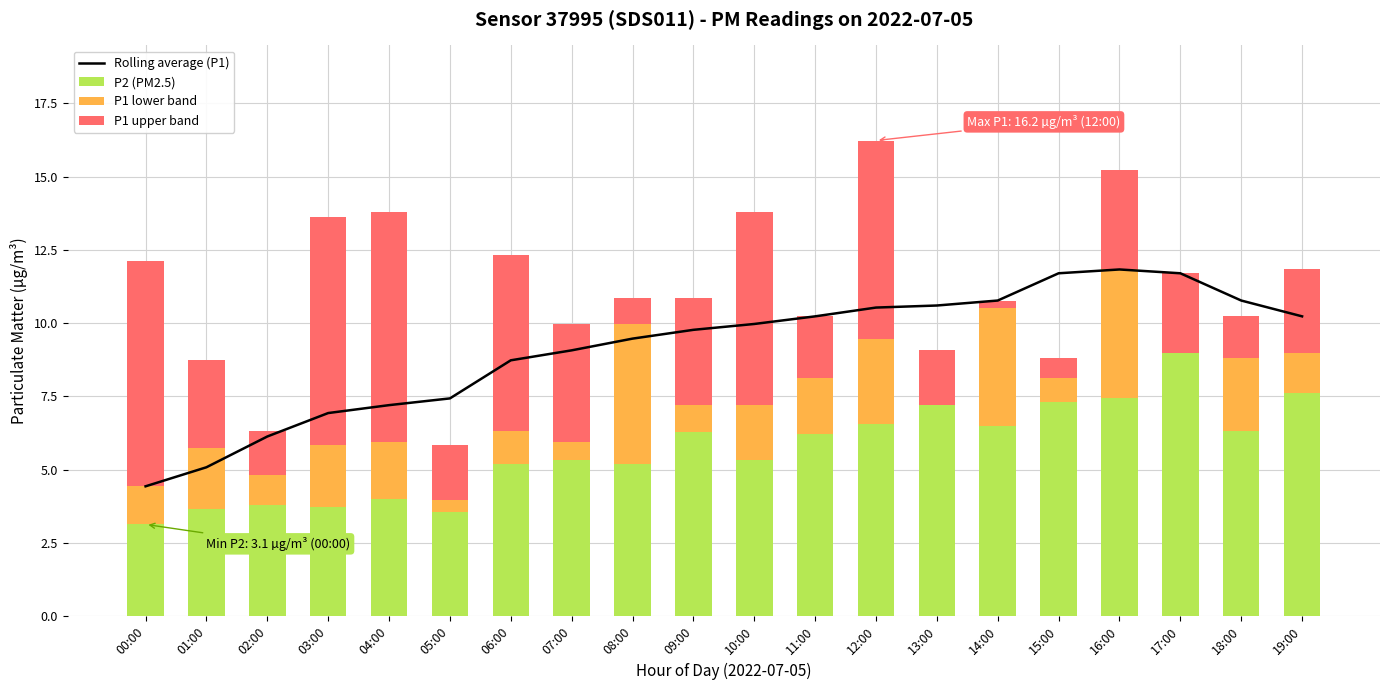

Between 17:00 and 07:00, which is larger?

17:00